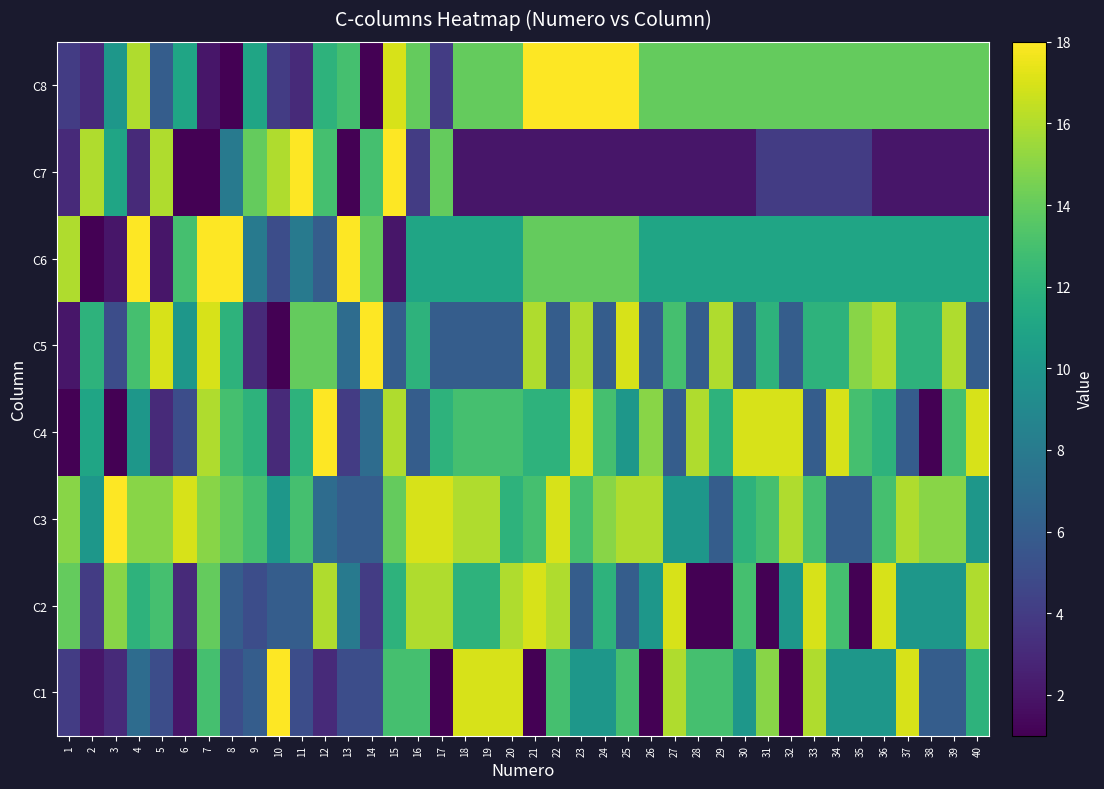

Reading left to right, extract all data points from this chart.

C1: 1=4	2=2	3=3	4=7	5=5	6=2	7=13	8=5	9=6	10=18	11=5	12=3	13=5	14=5	15=13	16=13	17=1	18=17	19=17	20=17	21=1	22=13	23=10	24=10	25=13	26=1	27=16	28=13	29=13	30=10	31=15	32=1	33=16	34=10	35=10	36=10	37=17	38=6	39=6	40=12
C2: 1=14	2=4	3=15	4=12	5=13	6=3	7=14	8=6	9=5	10=6	11=6	12=16	13=8	14=4	15=12	16=16	17=16	18=12	19=12	20=16	21=17	22=16	23=6	24=12	25=6	26=10	27=17	28=1	29=1	30=13	31=1	32=10	33=17	34=13	35=1	36=17	37=10	38=10	39=10	40=16
C3: 1=15	2=10	3=18	4=15	5=15	6=17	7=15	8=14	9=13	10=10	11=13	12=7	13=6	14=6	15=14	16=17	17=17	18=16	19=16	20=12	21=13	22=17	23=13	24=15	25=16	26=16	27=10	28=10	29=6	30=12	31=13	32=16	33=13	34=6	35=6	36=13	37=16	38=15	39=15	40=10
C4: 1=1	2=11	3=1	4=10	5=3	6=5	7=16	8=13	9=12	10=3	11=12	12=18	13=4	14=7	15=16	16=6	17=12	18=13	19=13	20=13	21=12	22=12	23=17	24=13	25=10	26=15	27=6	28=16	29=12	30=17	31=17	32=17	33=6	34=17	35=13	36=12	37=6	38=1	39=13	40=17
C5: 1=2	2=12	3=5	4=13	5=17	6=10	7=17	8=12	9=3	10=1	11=14	12=14	13=7	14=18	15=6	16=12	17=6	18=6	19=6	20=6	21=16	22=6	23=16	24=6	25=17	26=6	27=13	28=6	29=16	30=6	31=12	32=6	33=12	34=12	35=15	36=16	37=12	38=12	39=16	40=6
C6: 1=16	2=1	3=2	4=18	5=2	6=13	7=18	8=18	9=8	10=5	11=8	12=6	13=18	14=14	15=2	16=11	17=11	18=11	19=11	20=11	21=14	22=14	23=14	24=14	25=14	26=11	27=11	28=11	29=11	30=11	31=11	32=11	33=11	34=11	35=11	36=11	37=11	38=11	39=11	40=11
C7: 1=3	2=16	3=11	4=3	5=16	6=1	7=1	8=8	9=14	10=16	11=18	12=13	13=1	14=13	15=18	16=4	17=14	18=2	19=2	20=2	21=2	22=2	23=2	24=2	25=2	26=2	27=2	28=2	29=2	30=2	31=4	32=4	33=4	34=4	35=4	36=2	37=2	38=2	39=2	40=2
C8: 1=4	2=3	3=10	4=16	5=6	6=11	7=2	8=1	9=11	10=4	11=3	12=12	13=13	14=1	15=17	16=14	17=4	18=14	19=14	20=14	21=18	22=18	23=18	24=18	25=18	26=14	27=14	28=14	29=14	30=14	31=14	32=14	33=14	34=14	35=14	36=14	37=14	38=14	39=14	40=14